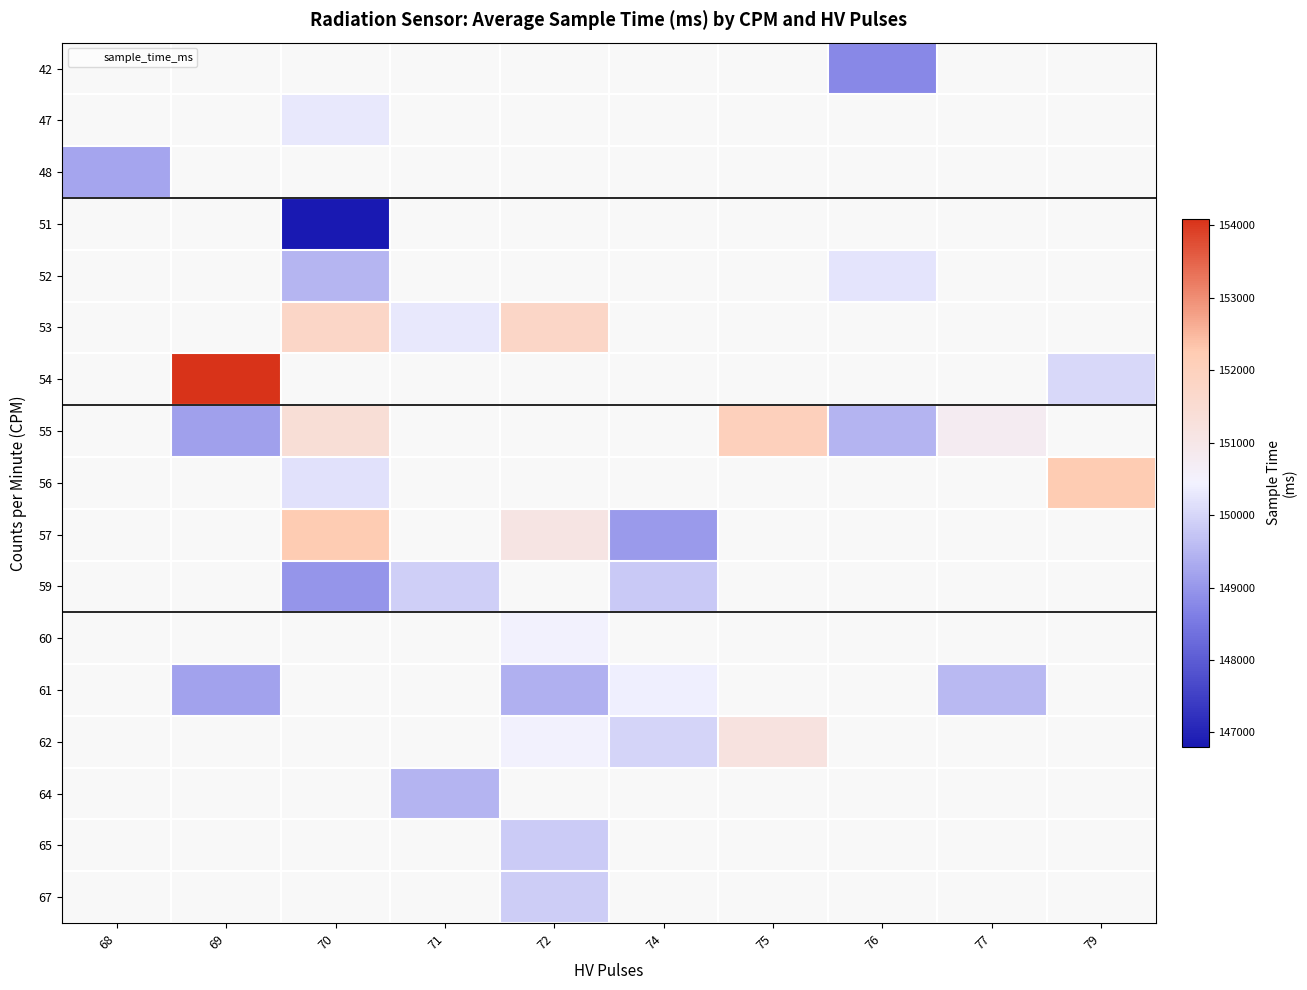

Is the value of 52 at 79 greater than the value of 64 at 72?

No